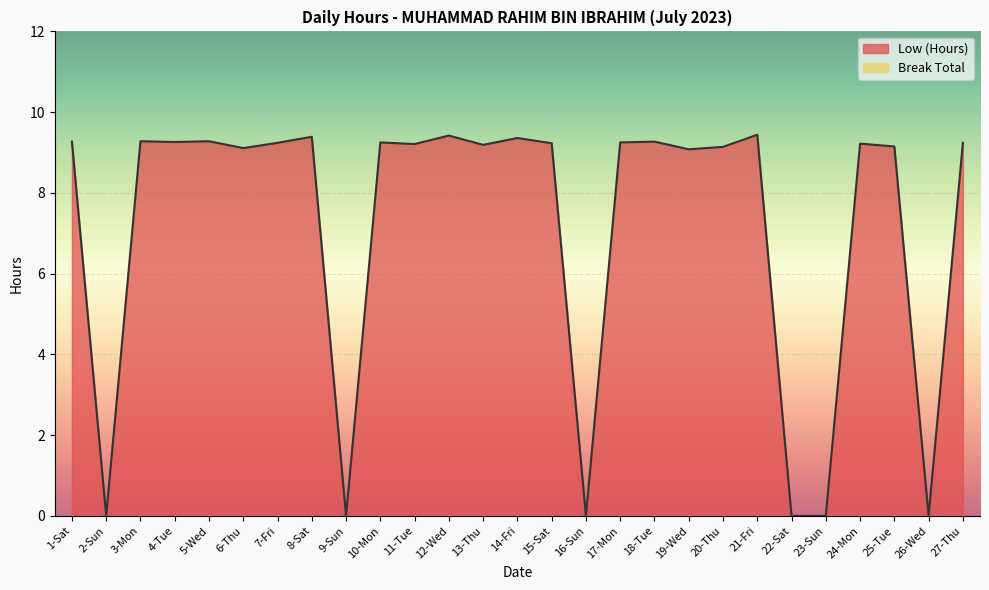

Where is the first local minimum?

2-Sun